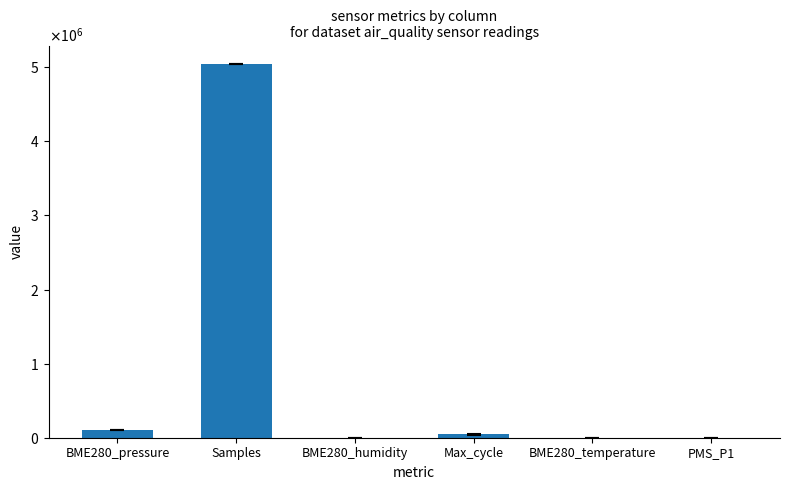

What value does the data have at BME280_temperature?

40.0